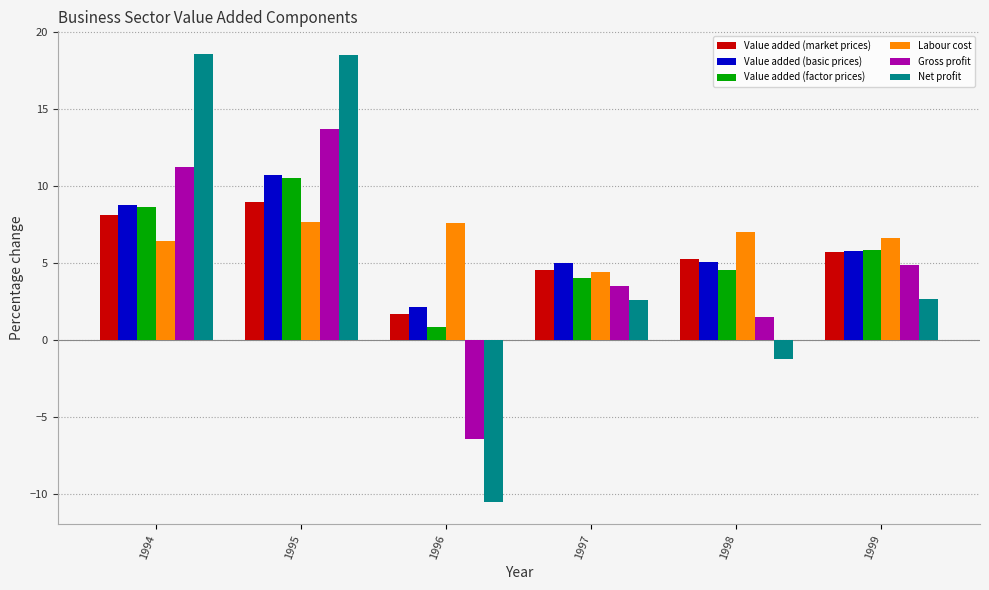

Which series has the widest spread of values?

Net profit